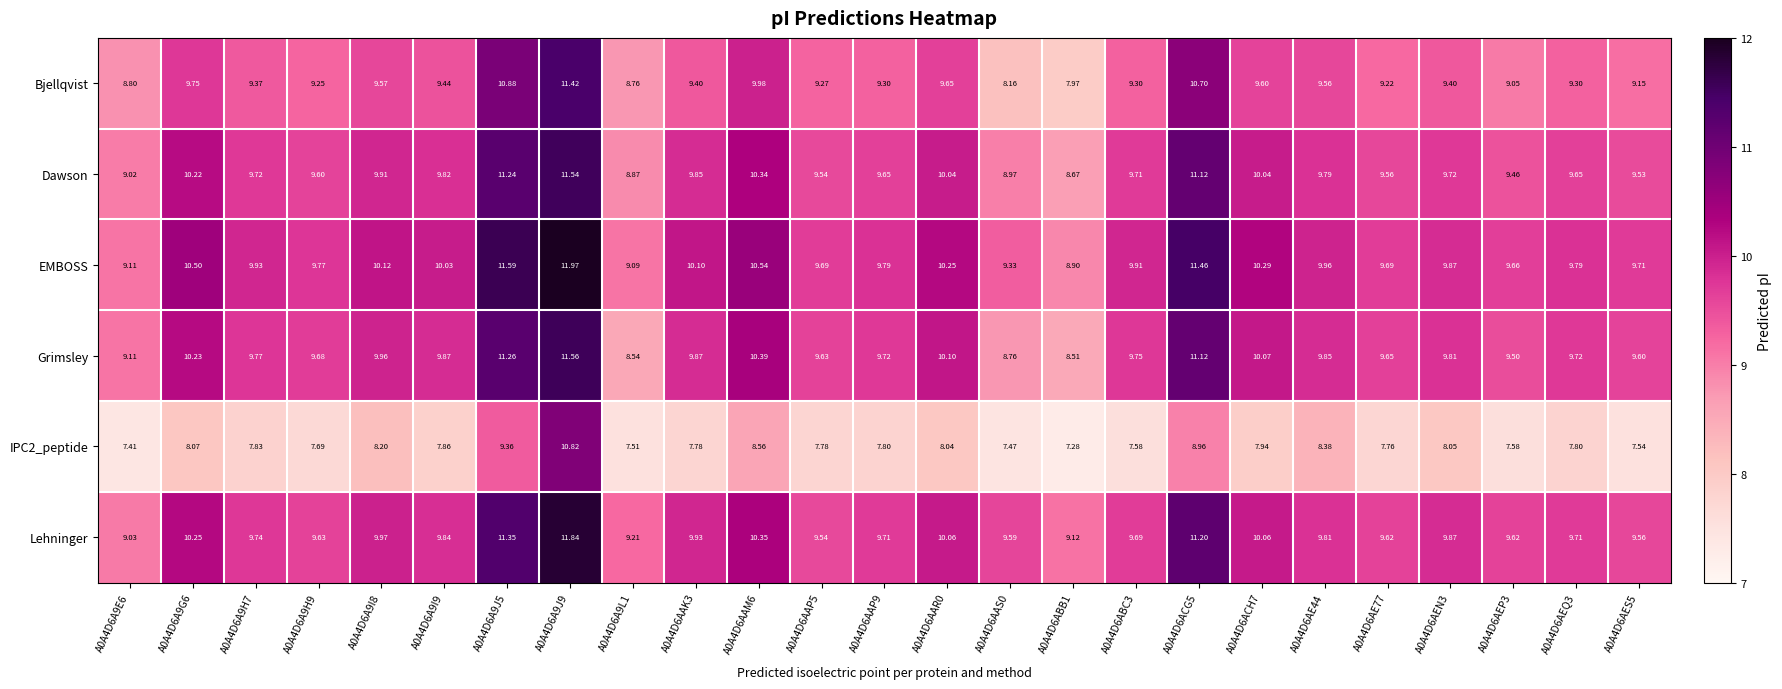

At which category is the sum across all series the highest?

A0A4D6A9J9